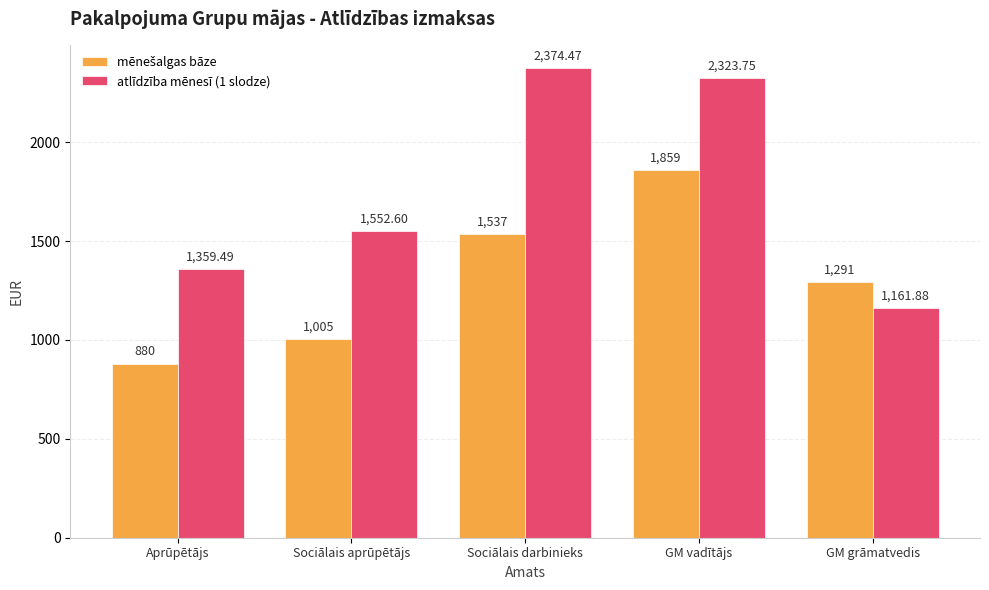

How many data points in atlīdzība mēnesī (1 slodze) are above 1552?

3